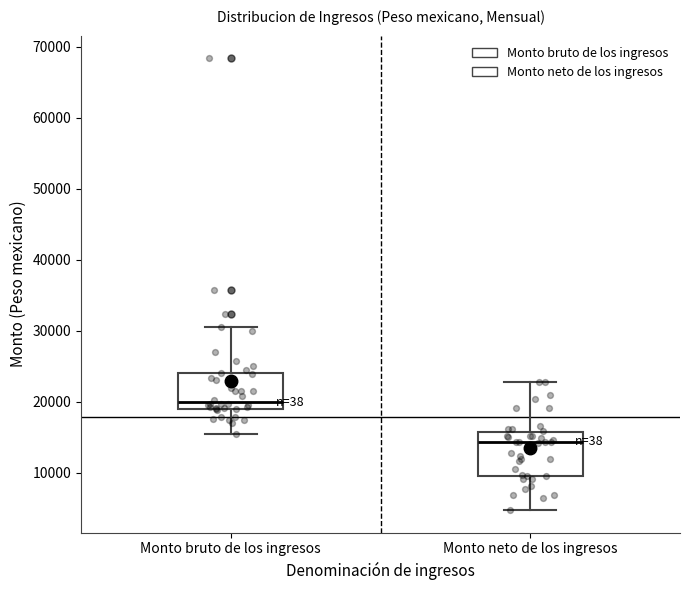

Reading left to right, transcribe this box plot: for each box, give where its median line is, the range the box spans, and where its two whiskers end, as read against the y-axis. The values are not printed on the chart, so give them approximately, as read against the axis.

Monto bruto de los ingresos: median 20000, box 19000 to 24000, whiskers 15000 to 31000
Monto neto de los ingresos: median 14000, box 10000 to 16000, whiskers 5000 to 23000